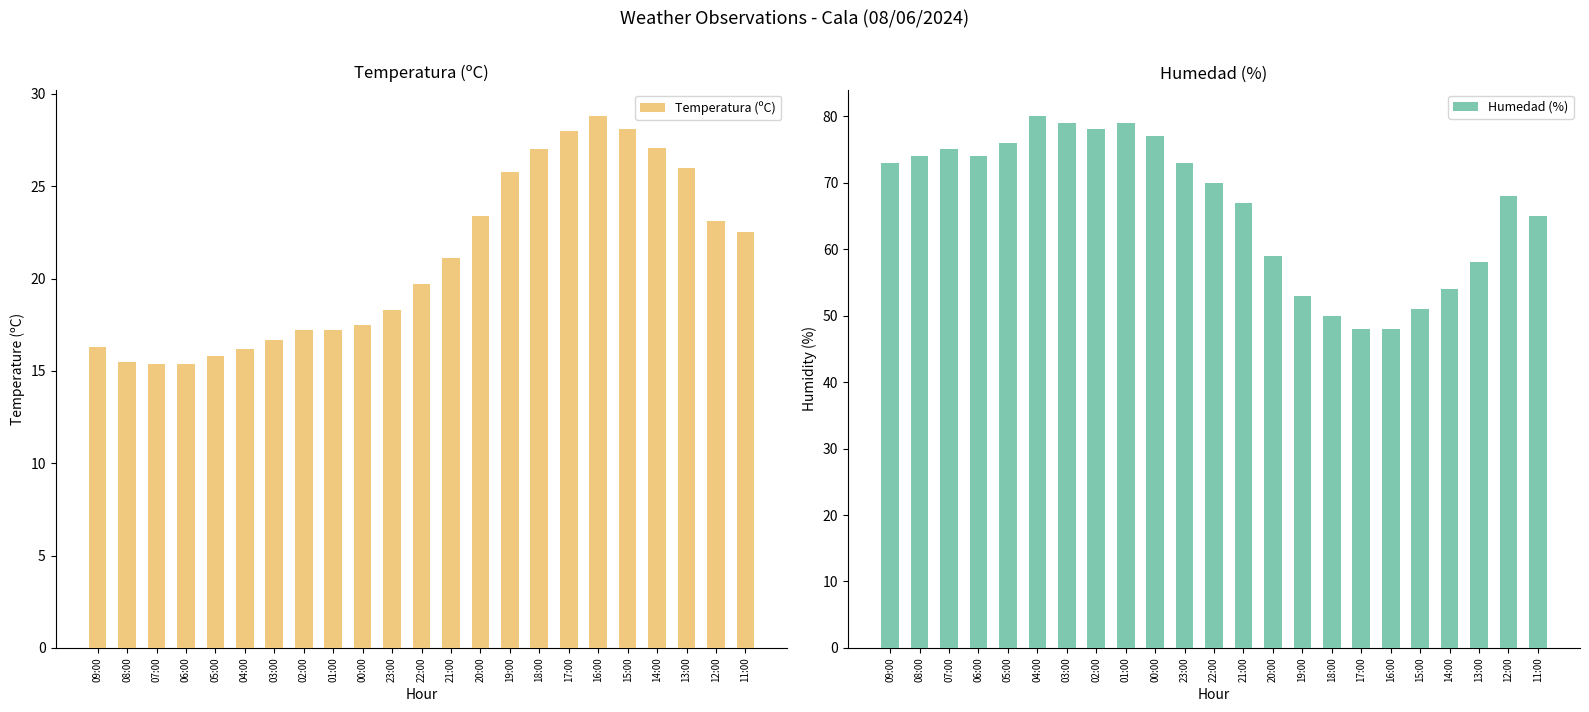

What is the label of the 5th bar from the left?

05:00